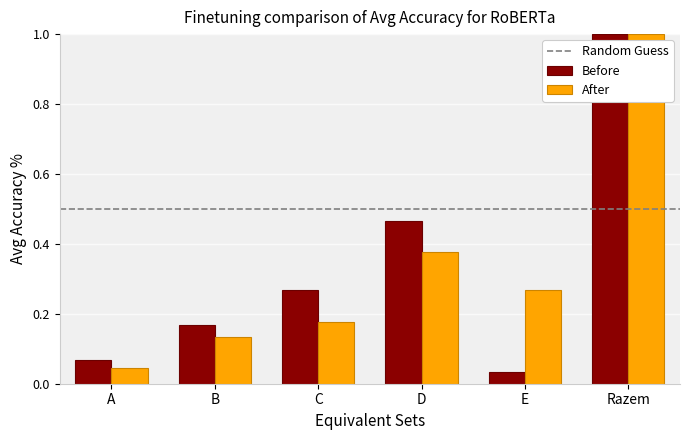

What is the label of the 3rd bar from the left?

C